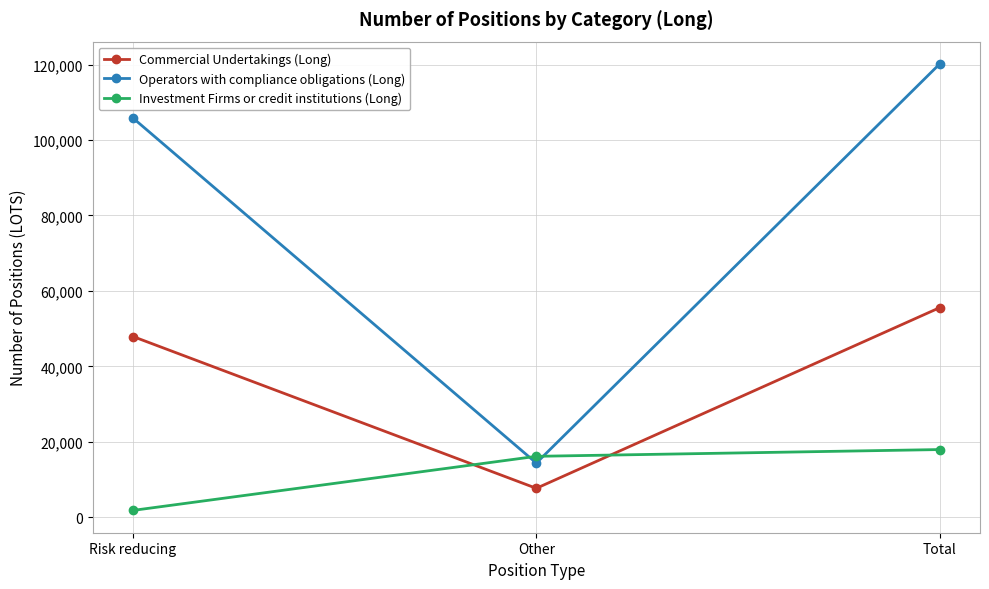

Reading left to right, extract all data points from this chart.

Commercial Undertakings (Long): 47904	7651	55555
Operators with compliance obligations (Long): 105840	14345	120185
Investment Firms or credit institutions (Long): 1794	16134	17928